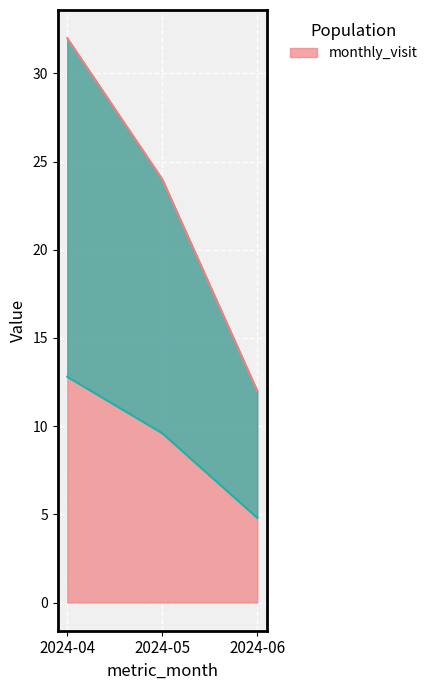

How many monthly_visit values are between 4 and 12?

2